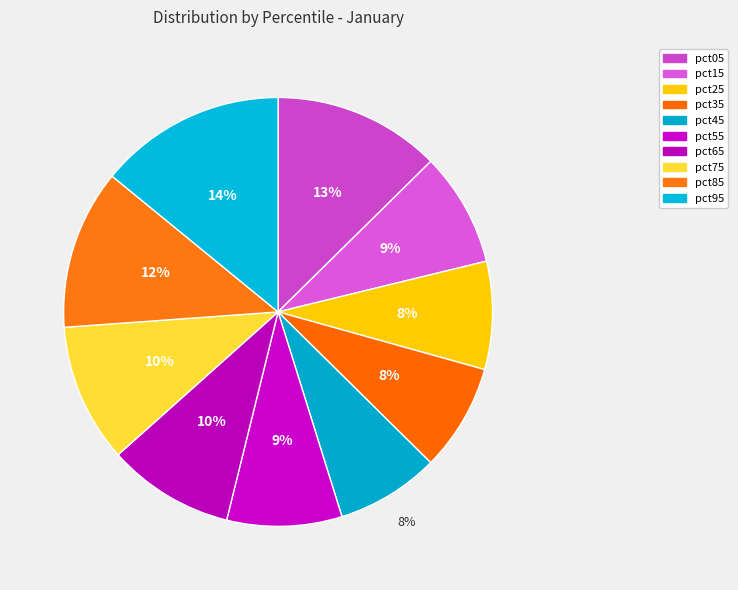

True or false: pct85 accounts for 12% of the total.

True